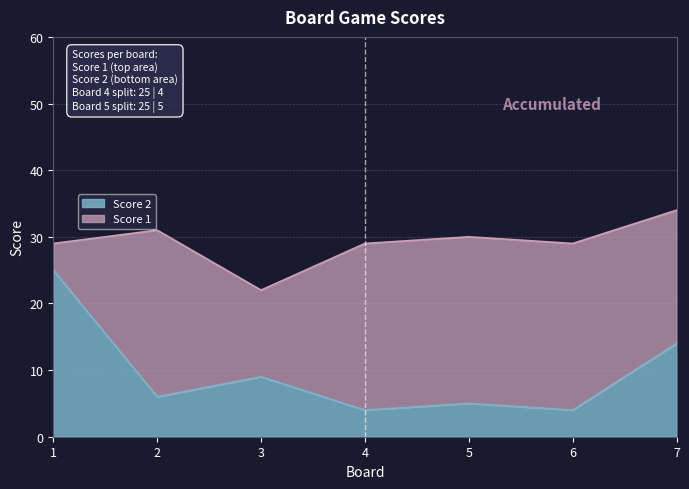

Approximately how many times larger is the value at 6 compared to 2?

0.7